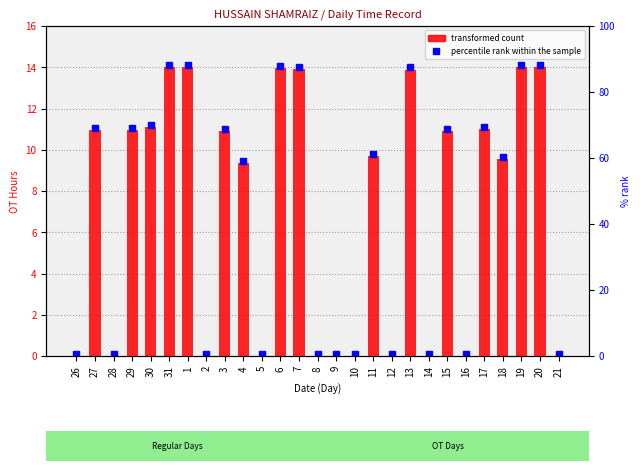

What is the sum of the values at 13 and 19?

27.9